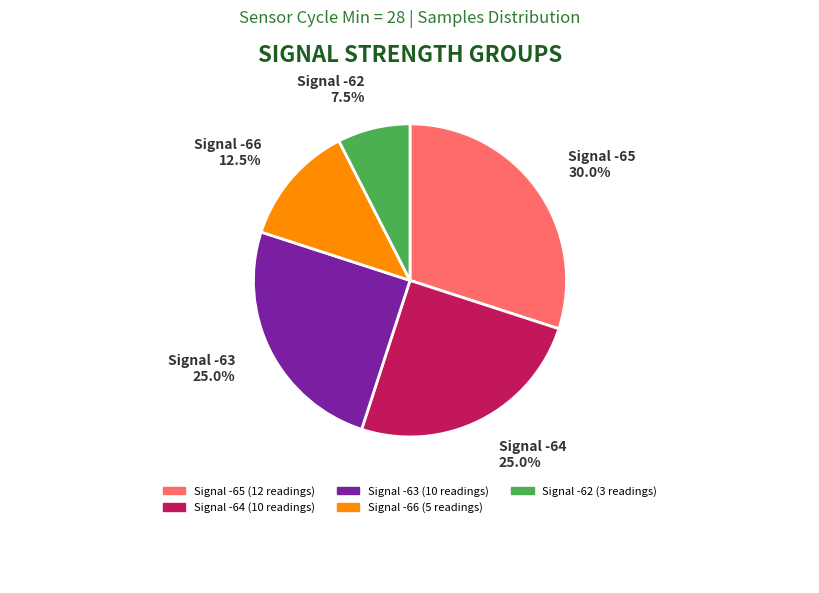

Is there any slice that represents more than half of the pie?

No